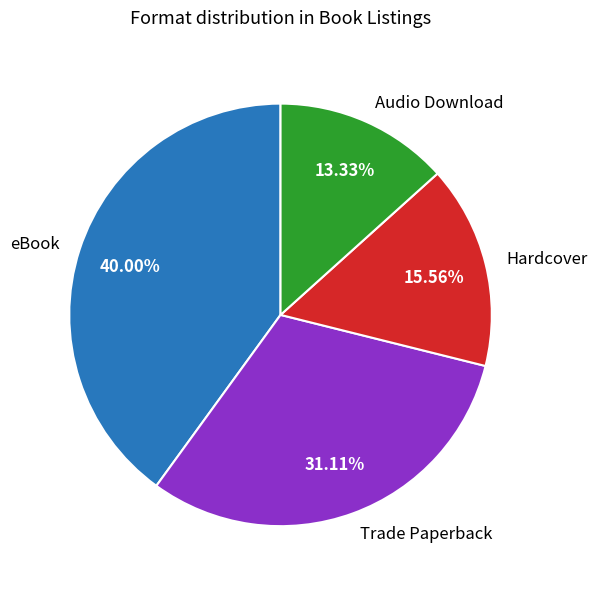

Is there any slice that represents more than half of the pie?

No